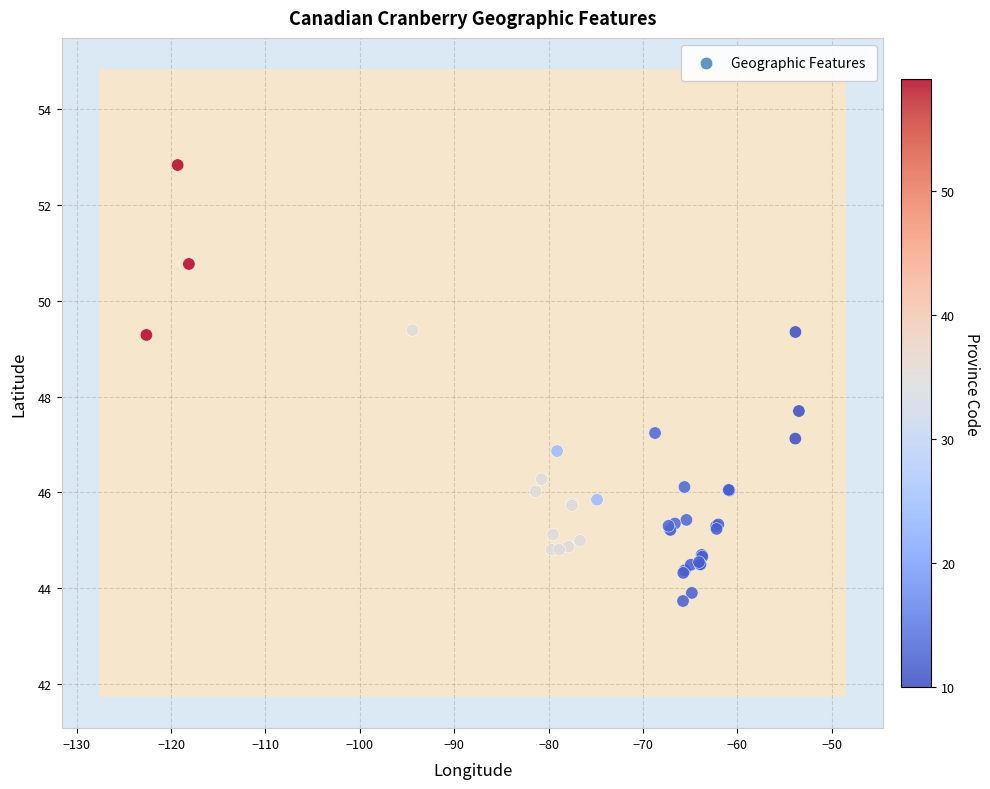

What Y value in the scatter plot is closest to 48?

47.7